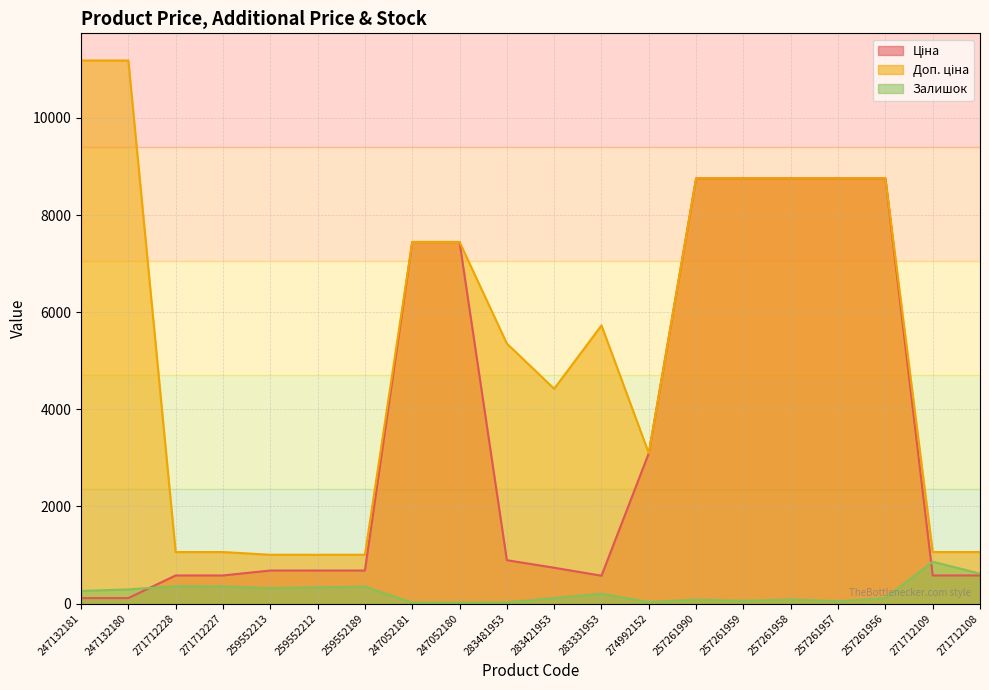

Reading left to right, list all the values displayed in this chart.

Ціна: 247132181=111.8	247132180=111.8	271712228=578.1	271712227=578.1	259552213=679.8	259552212=679.8	259552189=679.8	247052181=7444.6	247052180=7444.6	283481953=892.2	283421953=737.2	283331953=572.7	274992152=3094.7	257261990=8755.5	257261959=8755.5	257261958=8755.5	257261957=8755.5	257261956=8755.5	271712109=578.1	271712108=578.1
Доп. ціна: 247132181=11182.0	247132180=11182.0	271712228=1060.0	271712227=1060.0	259552213=1004.1	259552212=1004.1	259552189=1004.1	247052181=7444.6	247052180=7444.6	283481953=5353.1	283421953=4423.0	283331953=5727.0	274992152=3095.0	257261990=8755.5	257261959=8755.5	257261958=8755.5	257261957=8755.5	257261956=8755.5	271712109=1060.0	271712108=1060.0
Залишок: 247132181=260.0	247132180=290.0	271712228=357.0	271712227=353.0	259552213=317.0	259552212=334.0	259552189=348.0	247052181=20.0	247052180=21.0	283481953=24.0	283421953=113.0	283331953=204.0	274992152=31.0	257261990=80.0	257261959=55.0	257261958=84.0	257261957=47.0	257261956=112.0	271712109=862.0	271712108=615.0